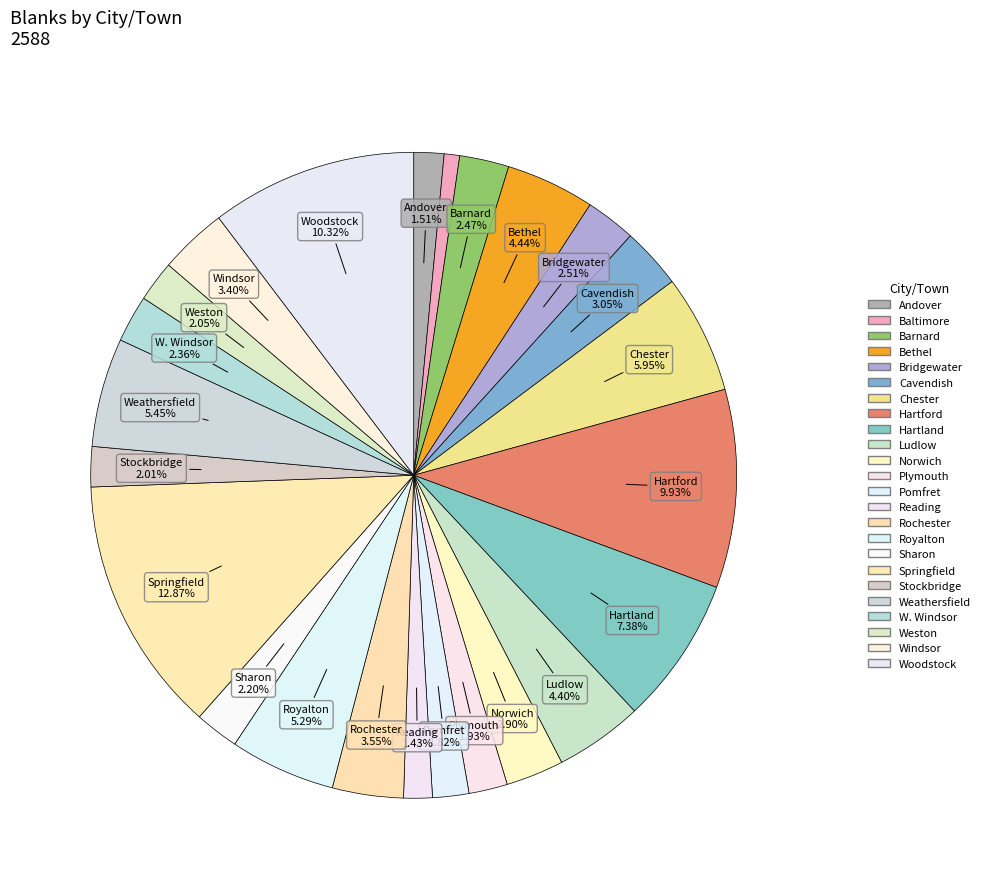

Is there a majority slice in this chart?

No